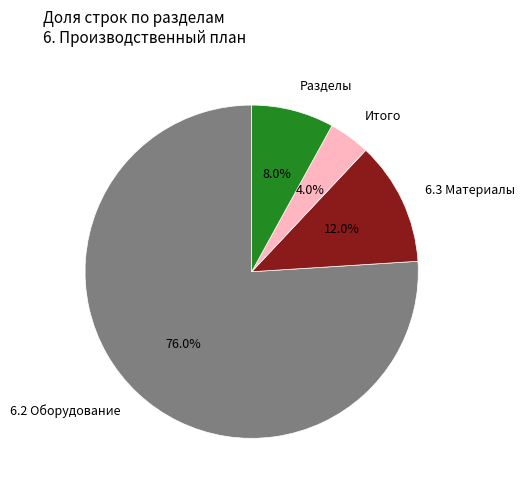

Between Итого and Разделы, which is larger?

Разделы